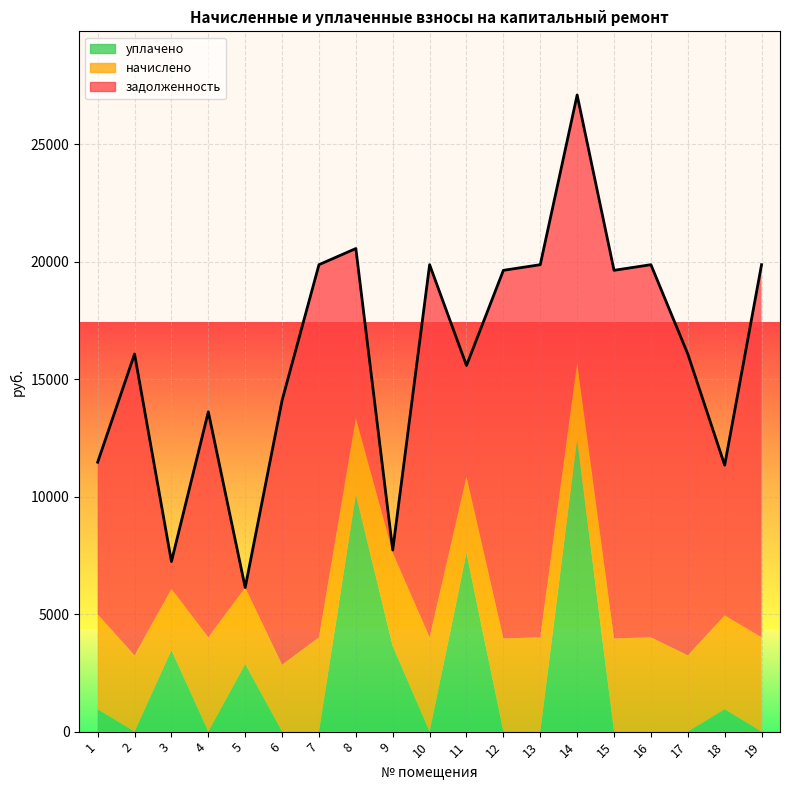

Reading left to right, transcribe all the data shown in this chart.

задолженность: 1=6475.9	2=12825.6	3=1164.0	4=9596.2	5=0.0	6=11251.2	7=15859.2	8=7214.4	9=118.5	10=15859.2	11=4725.6	12=15667.2	13=15859.2	14=11383.5	15=15667.2	16=15859.2	17=12825.6	18=6397.8	19=15859.2
начислено: 1=4033.8	2=3246.5	3=2600.1	4=4014.4	5=3246.5	6=2848.0	7=4014.4	8=3246.5	9=3965.8	10=4014.4	11=3246.5	12=3965.8	13=4014.4	14=3246.5	15=3965.8	16=4014.4	17=3246.5	18=3985.2	19=4014.4
уплачено: 1=958.0	2=0.0	3=3474.0	4=0.0	5=2886.0	6=0.0	7=0.0	8=10100.2	9=3644.0	10=0.0	11=7611.5	12=0.0	13=0.0	14=12465.7	15=0.0	16=0.0	17=0.0	18=958.0	19=0.0